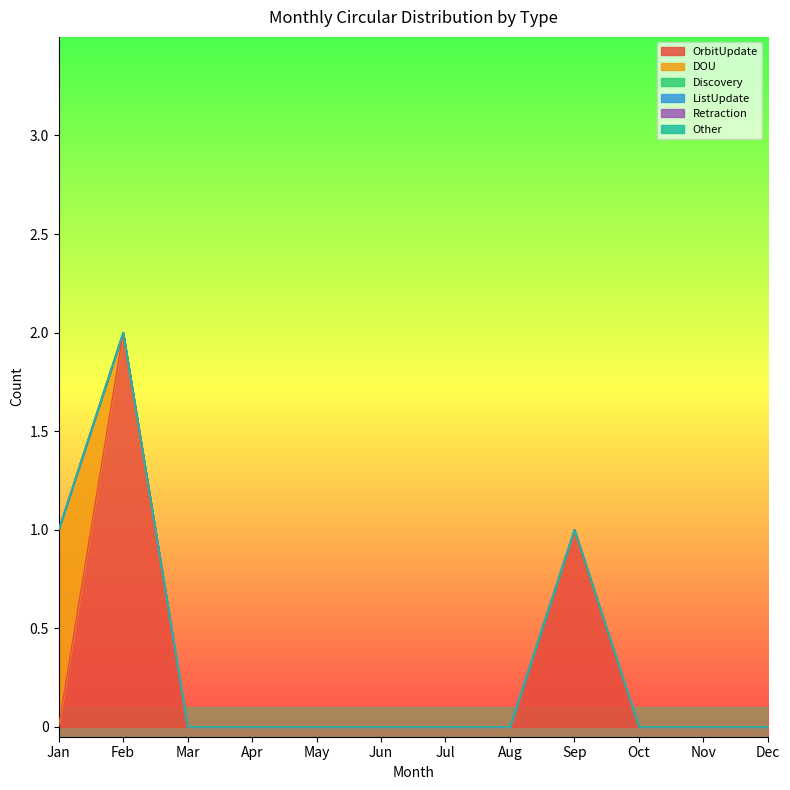

How many distinct data groups are displayed?

6